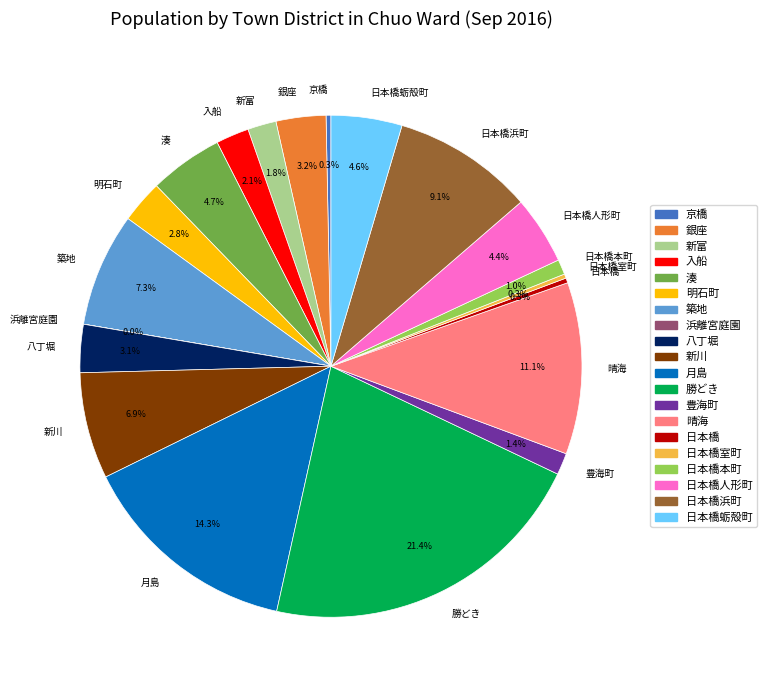

Which category has the biggest portion of the pie?

勝どき